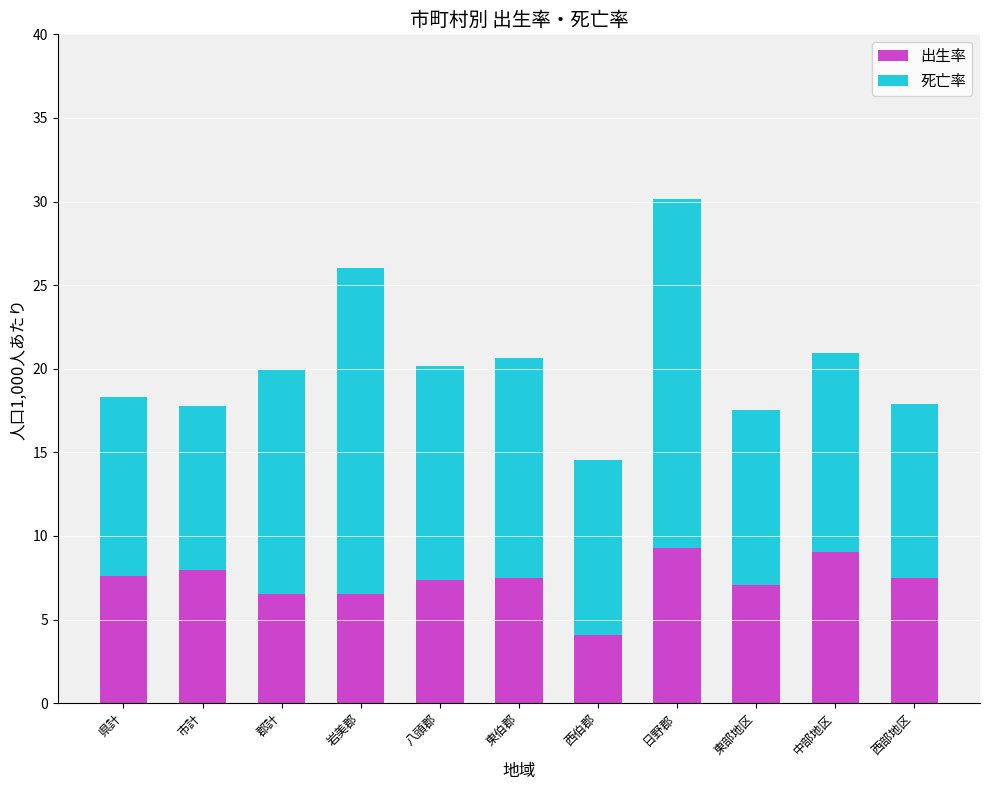

What is the total value across all series at 東伯郡?

20.7